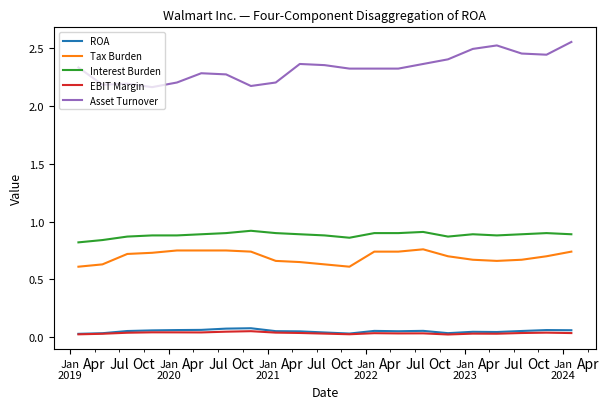

Which series has the largest range (max minus min)?

Asset Turnover